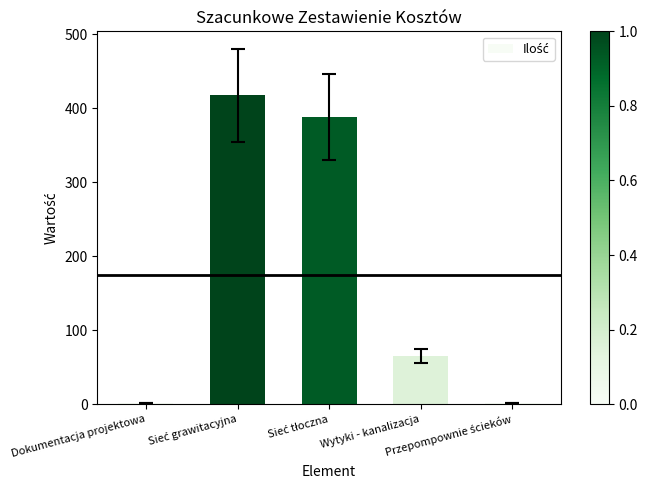

What is the greatest value displayed?

417.6